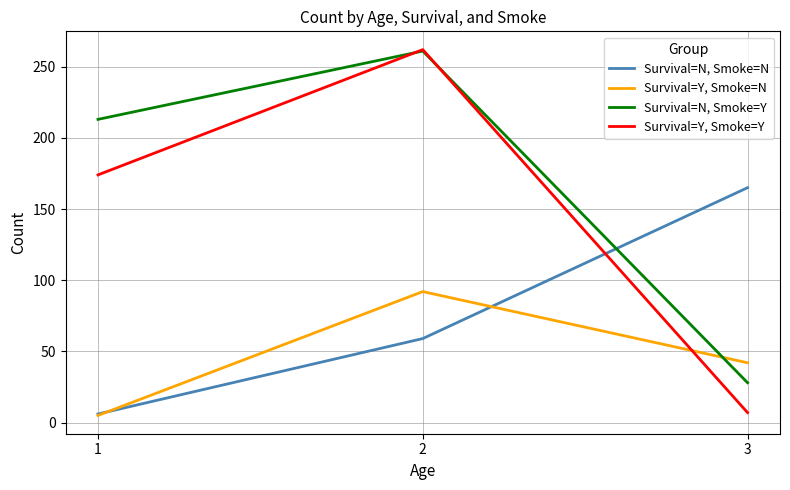

How many categories are shown in the chart?

3